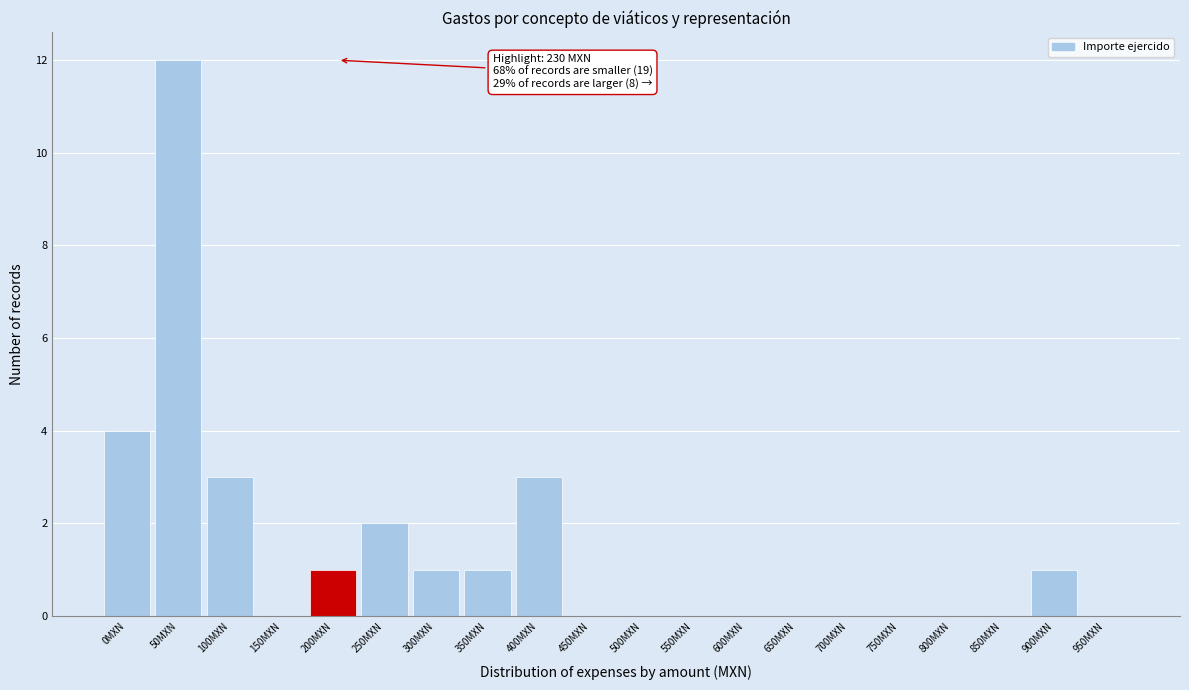

Reading left to right, transcribe all the data shown in this chart.

0MXN=4	50MXN=12	100MXN=3	150MXN=0	200MXN=1	250MXN=2	300MXN=1	350MXN=1	400MXN=3	450MXN=0	500MXN=0	550MXN=0	600MXN=0	650MXN=0	700MXN=0	750MXN=0	800MXN=0	850MXN=0	900MXN=1	950MXN=0